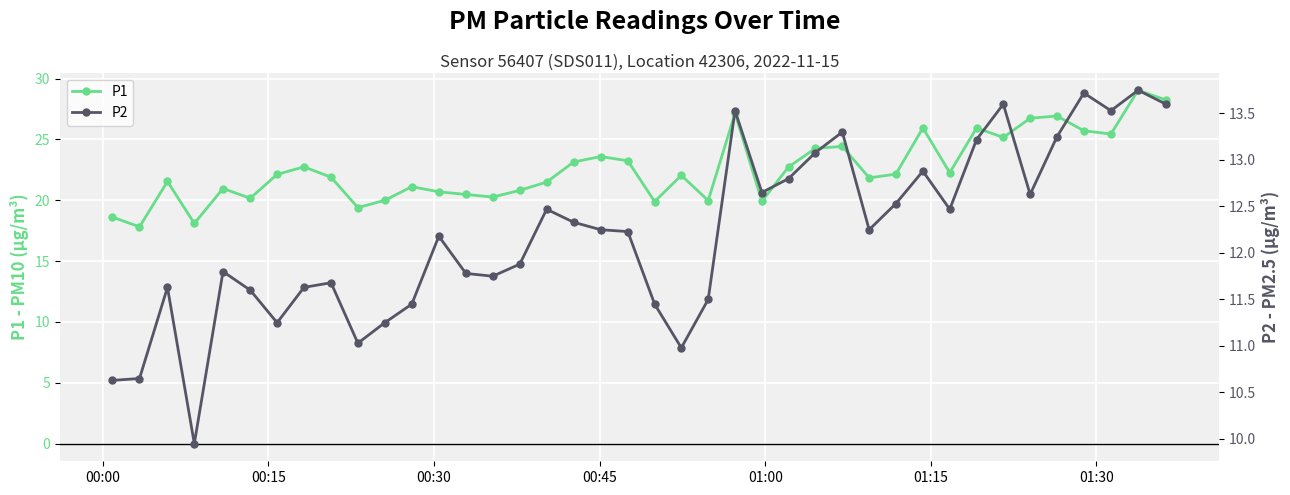

True or false: P1 and P2 cross at least once.

False